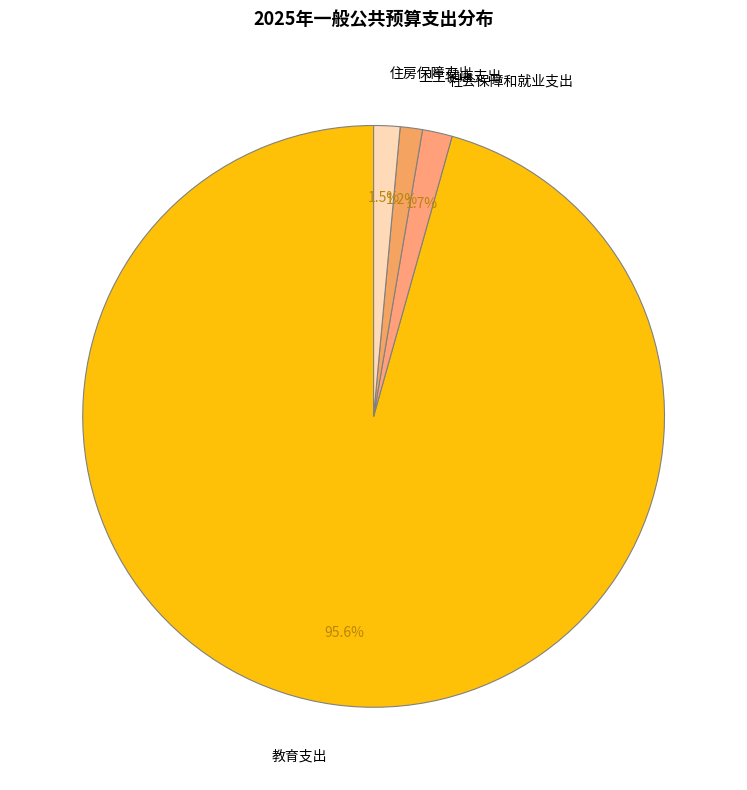

How many segments does this pie chart have?

4